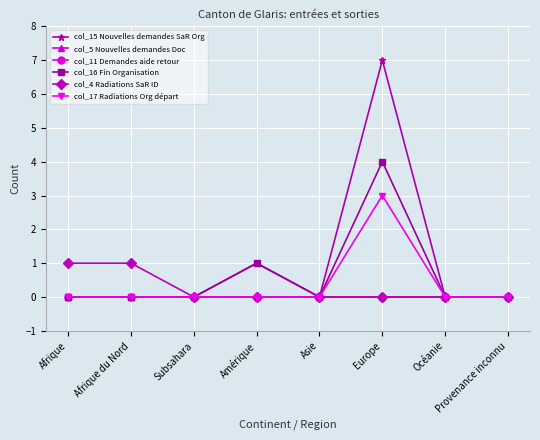

Is this an area chart (filled region under the line)?

No